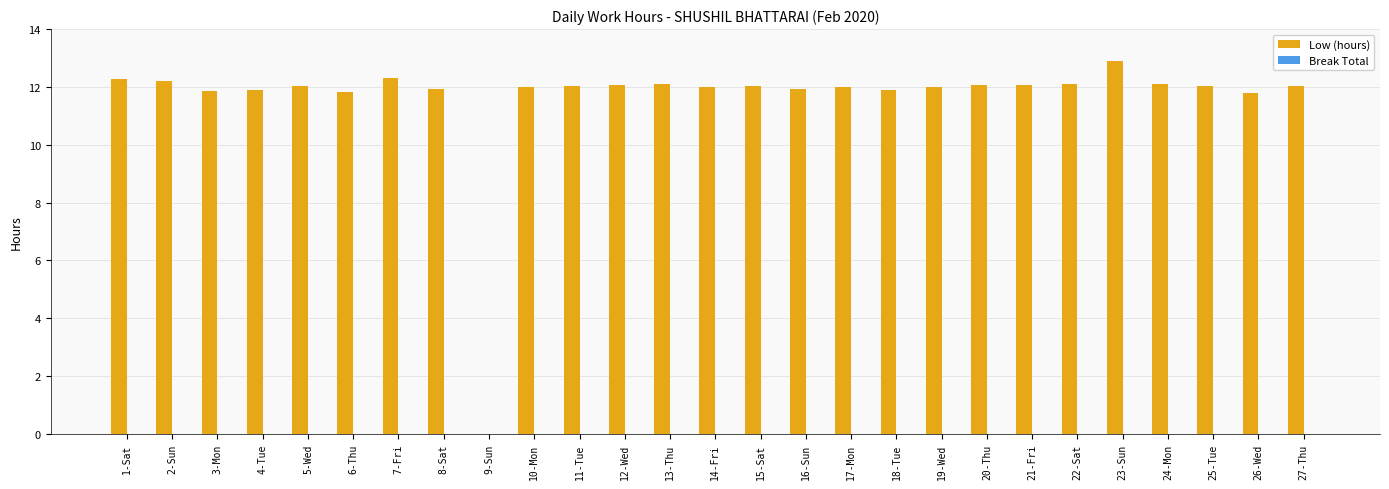

What is the greatest value displayed?

12.9